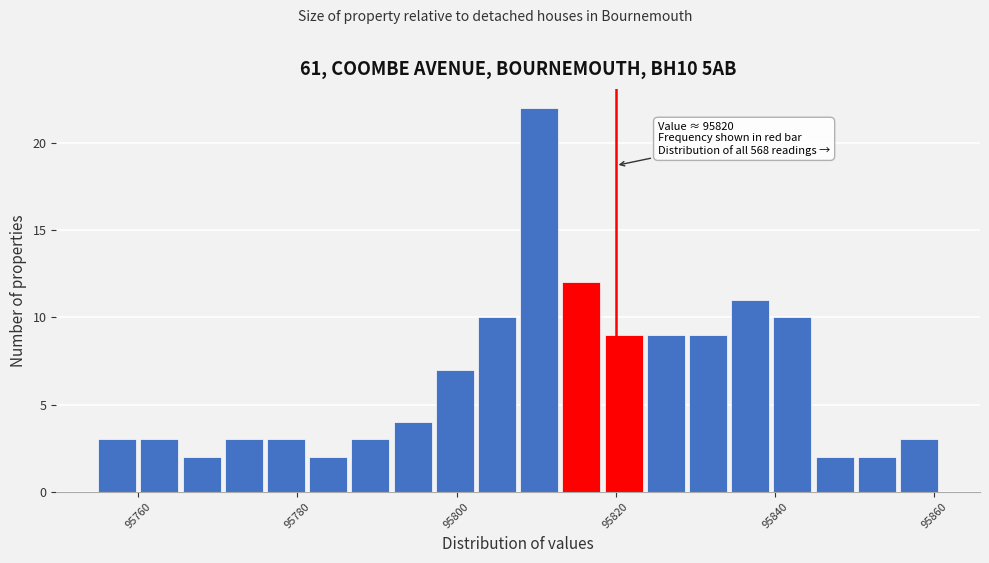

Read against the x-axis, roughly where is the centre of the tallest bar?

95810